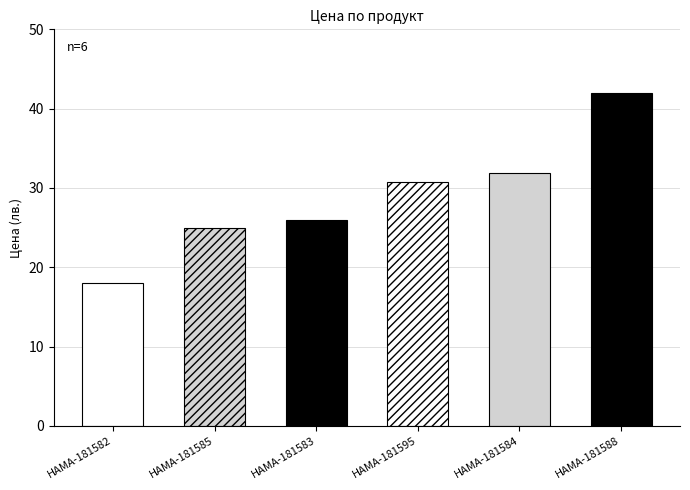

Reading left to right, transcribe all the data shown in this chart.

HAMA-181582=18.0	HAMA-181585=25.0	HAMA-181583=25.9	HAMA-181595=30.7	HAMA-181584=31.8	HAMA-181588=42.0